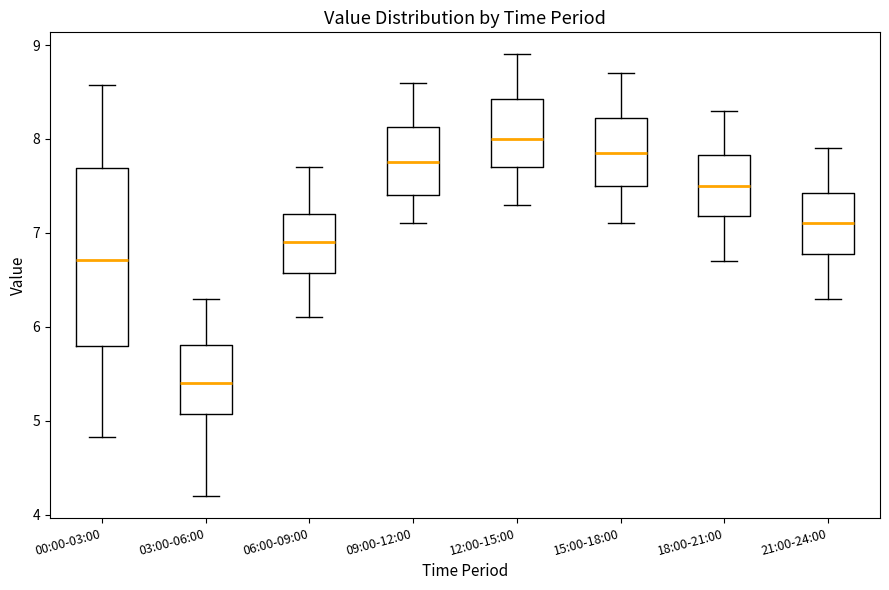

Reading left to right, read every box against the y-axis: the position of its median line, the range the box covers, and the ends of its whiskers. The values are not printed on the chart, so give them approximately, as read against the axis.

00:00-03:00: median 6.7, box 5.8 to 7.7, whiskers 4.8 to 8.6
03:00-06:00: median 5.4, box 5.1 to 5.8, whiskers 4.2 to 6.3
06:00-09:00: median 6.9, box 6.6 to 7.2, whiskers 6.1 to 7.7
09:00-12:00: median 7.8, box 7.4 to 8.1, whiskers 7.1 to 8.6
12:00-15:00: median 8.0, box 7.7 to 8.4, whiskers 7.3 to 8.9
15:00-18:00: median 7.9, box 7.5 to 8.2, whiskers 7.1 to 8.7
18:00-21:00: median 7.5, box 7.2 to 7.8, whiskers 6.7 to 8.3
21:00-24:00: median 7.1, box 6.8 to 7.4, whiskers 6.3 to 7.9